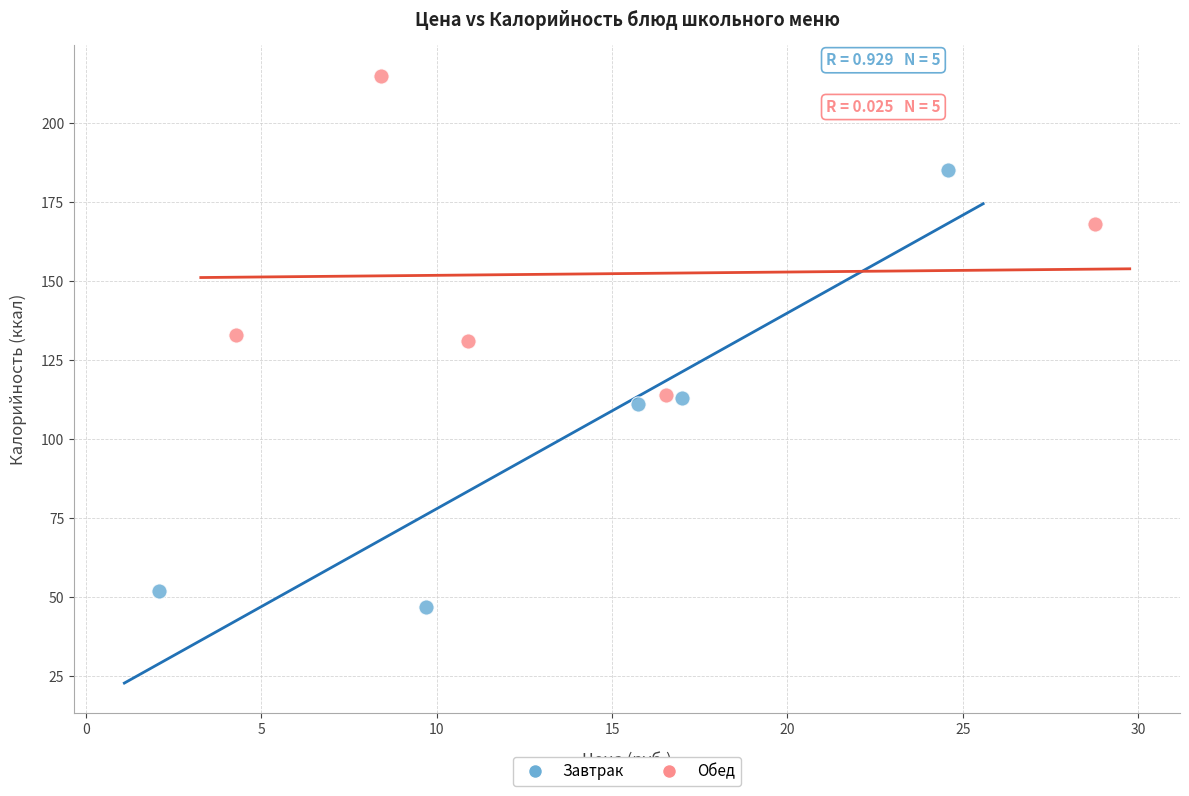

Which series contains the highest Y value?

Обед